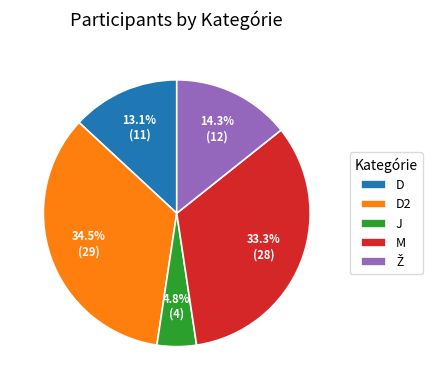

Does J account for over 50% of the chart?

No